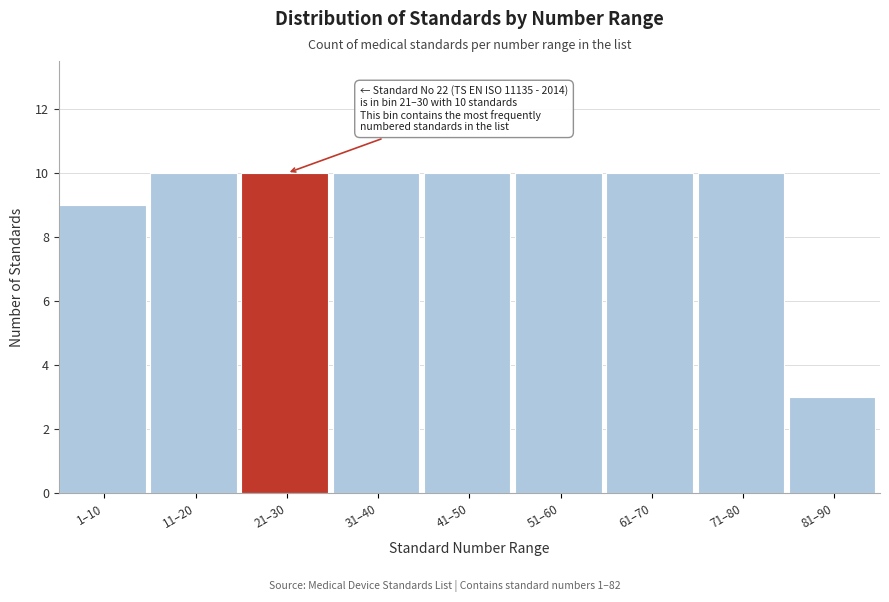

Reading left to right, extract all data points from this chart.

9	10	10	10	10	10	10	10	3